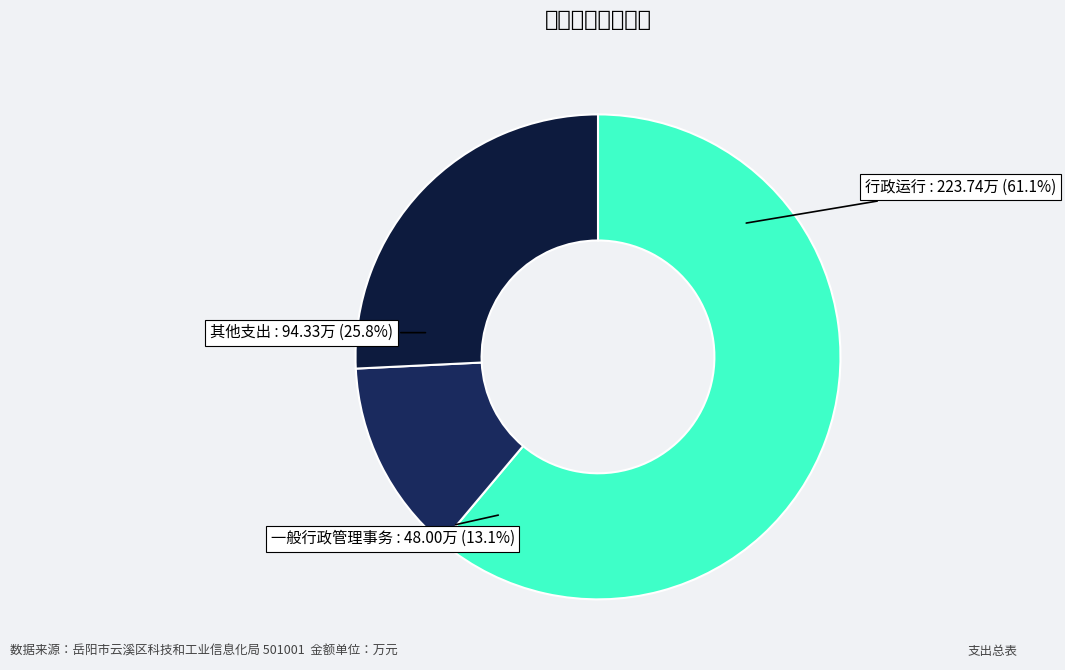

Is it true that 行政单位离退休 is 27% of the pie?

False